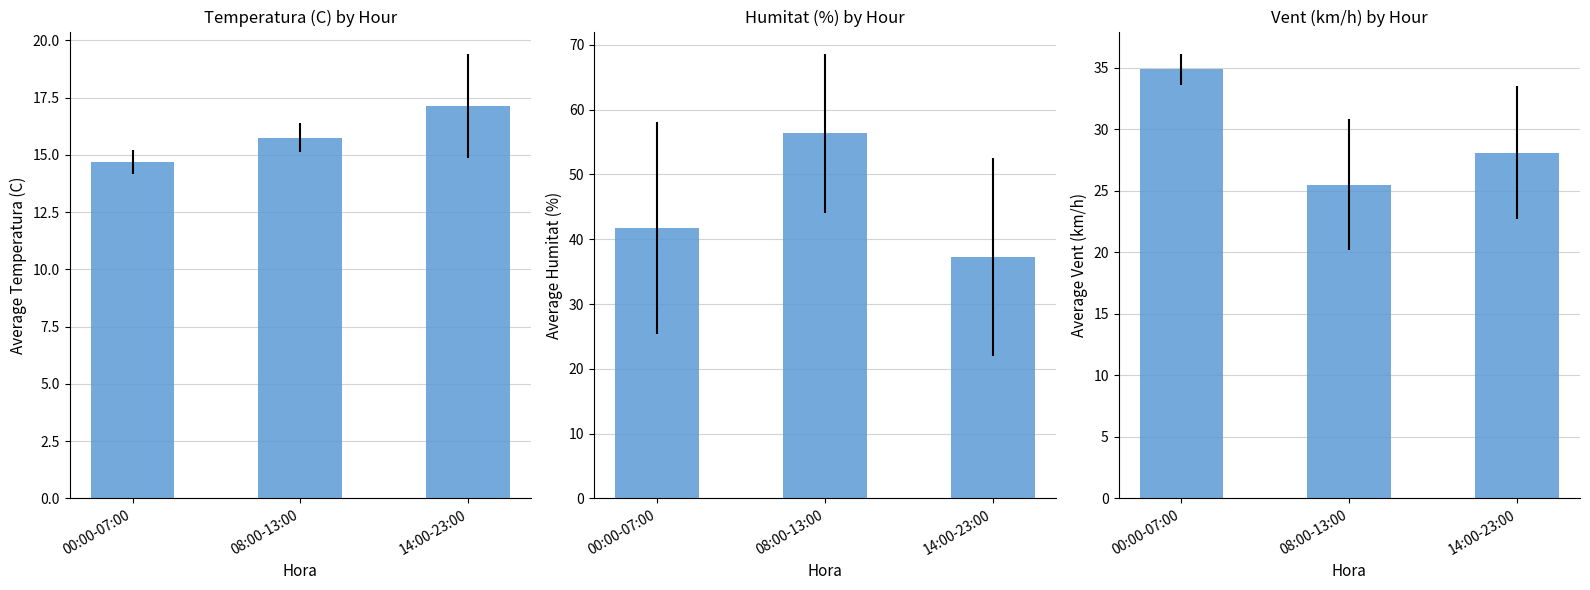

How many data points does each series have?

3